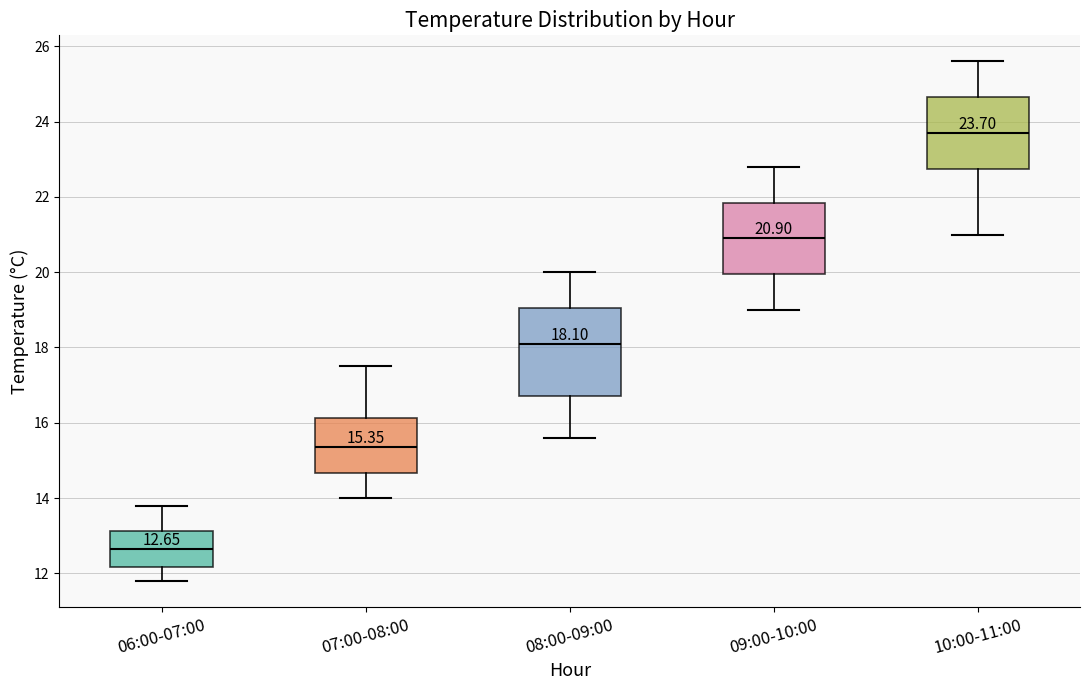

Which box's median line is the highest?

10:00-11:00